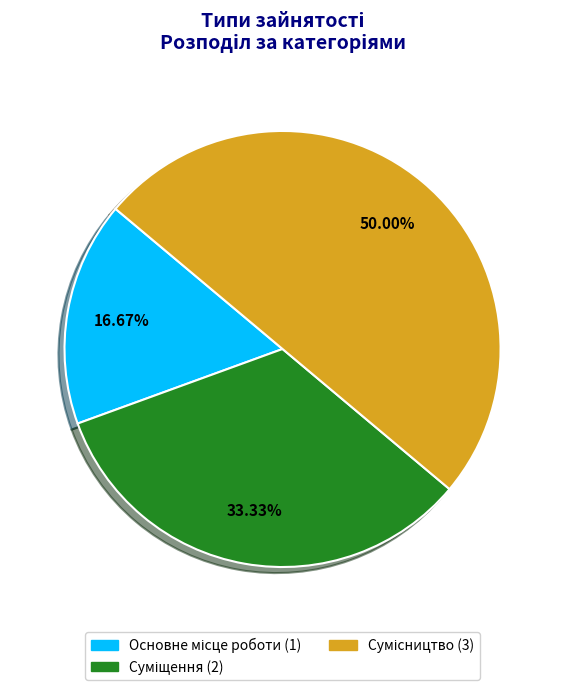

How many slices are in this pie chart?

3